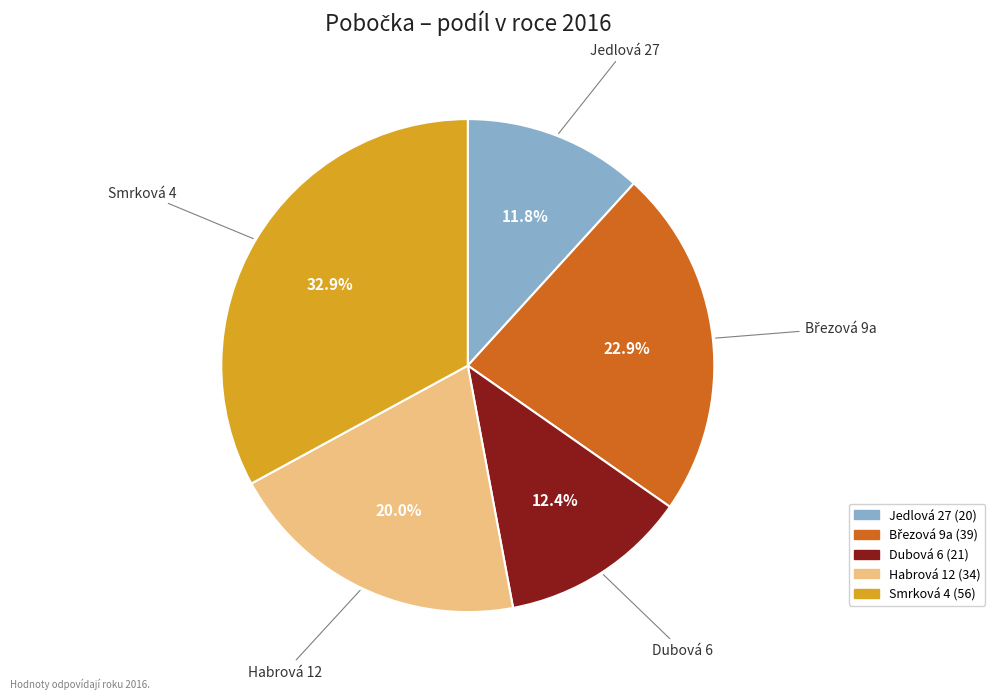

Is there any slice that represents more than half of the pie?

No